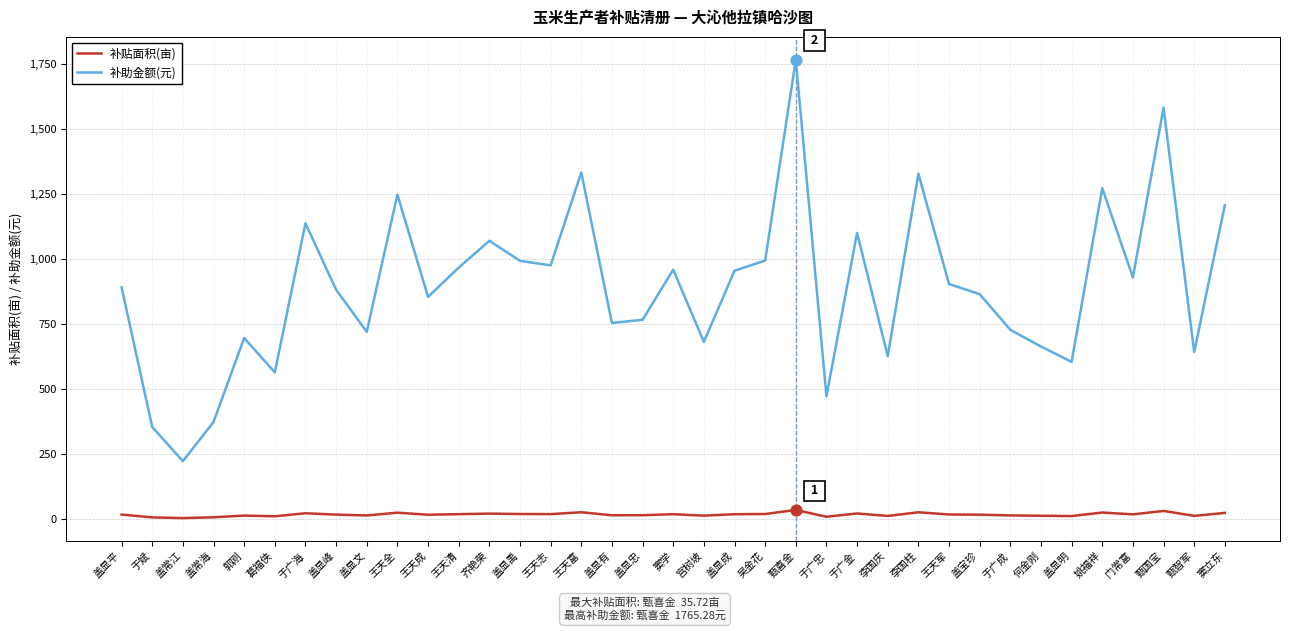

Is the value of 补贴面积(亩) at 何金刚 greater than the value of 补助金额(元) at 齐艳荣?

No